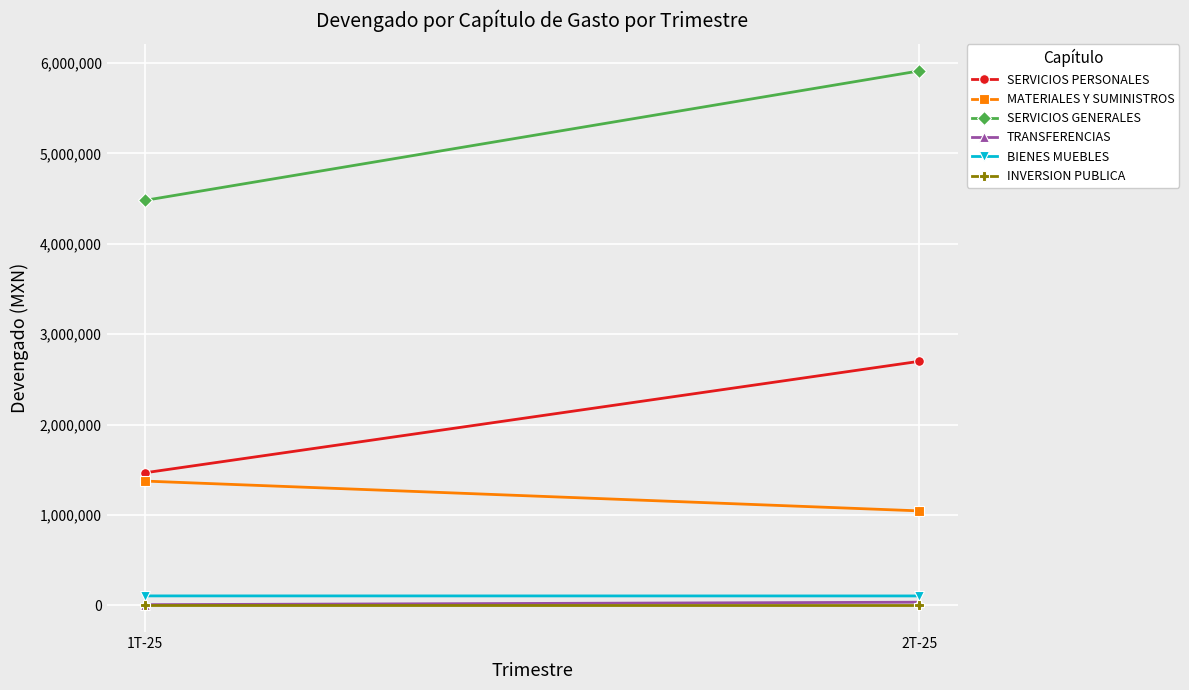

What is the average value of the BIENES MUEBLES series?

103847.4